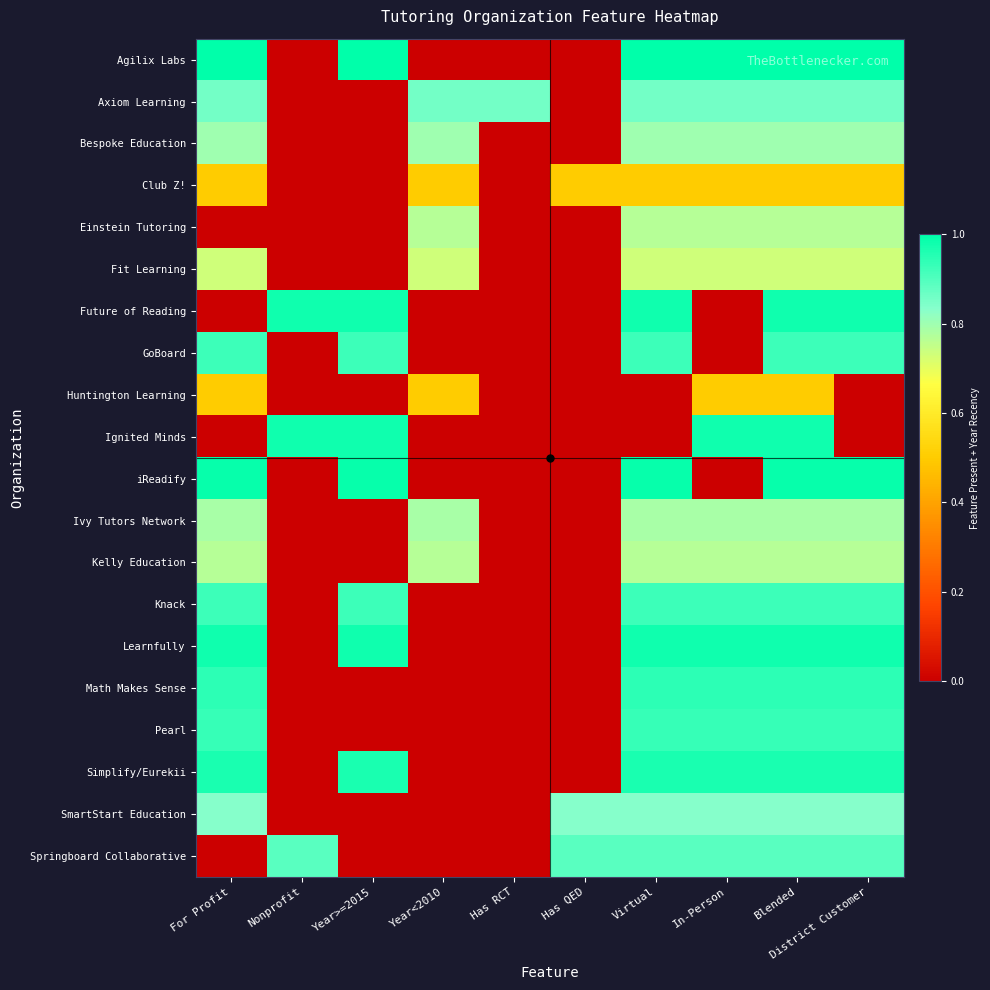

Which category has the lowest value across all series?

Nonprofit